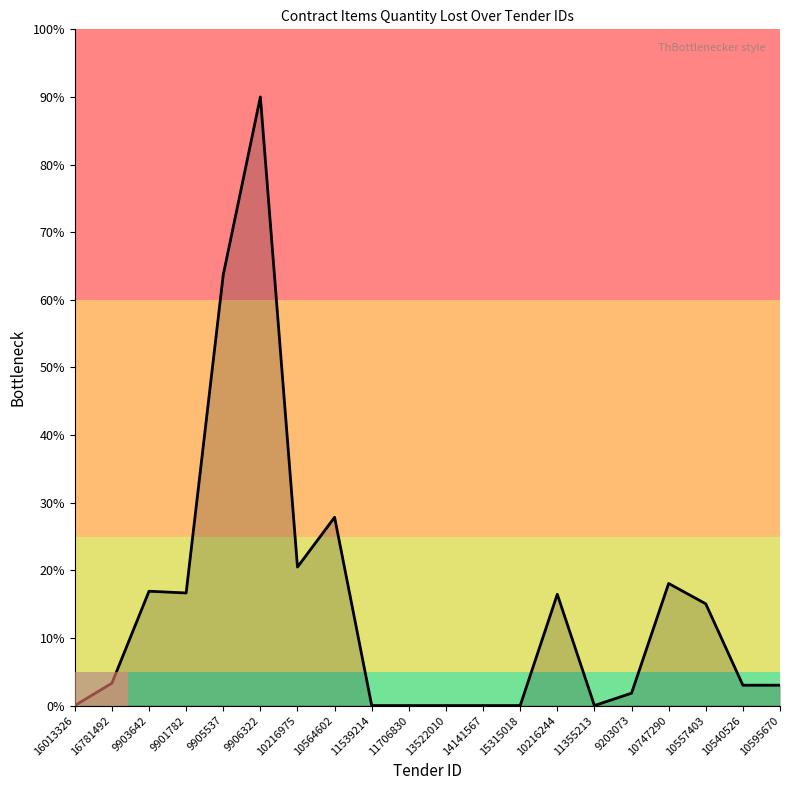

What position from the left is 10564602?

8